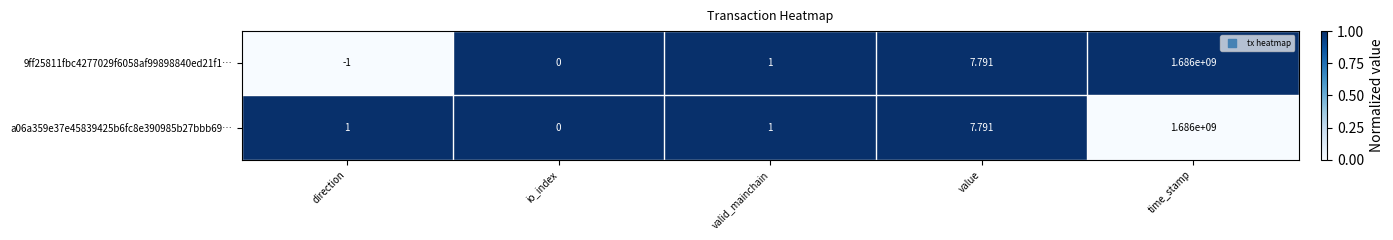

Which category has the lowest value in the 9ff25811fbc4277029f6058af99898840ed21f1… series?

direction